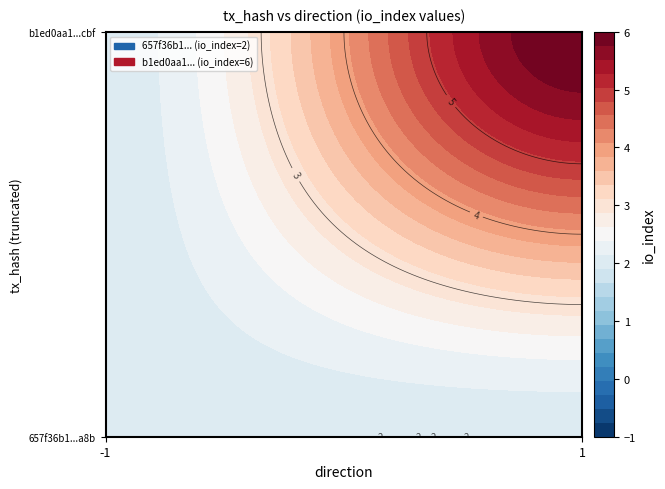

What is the total value across all series at 1?

8